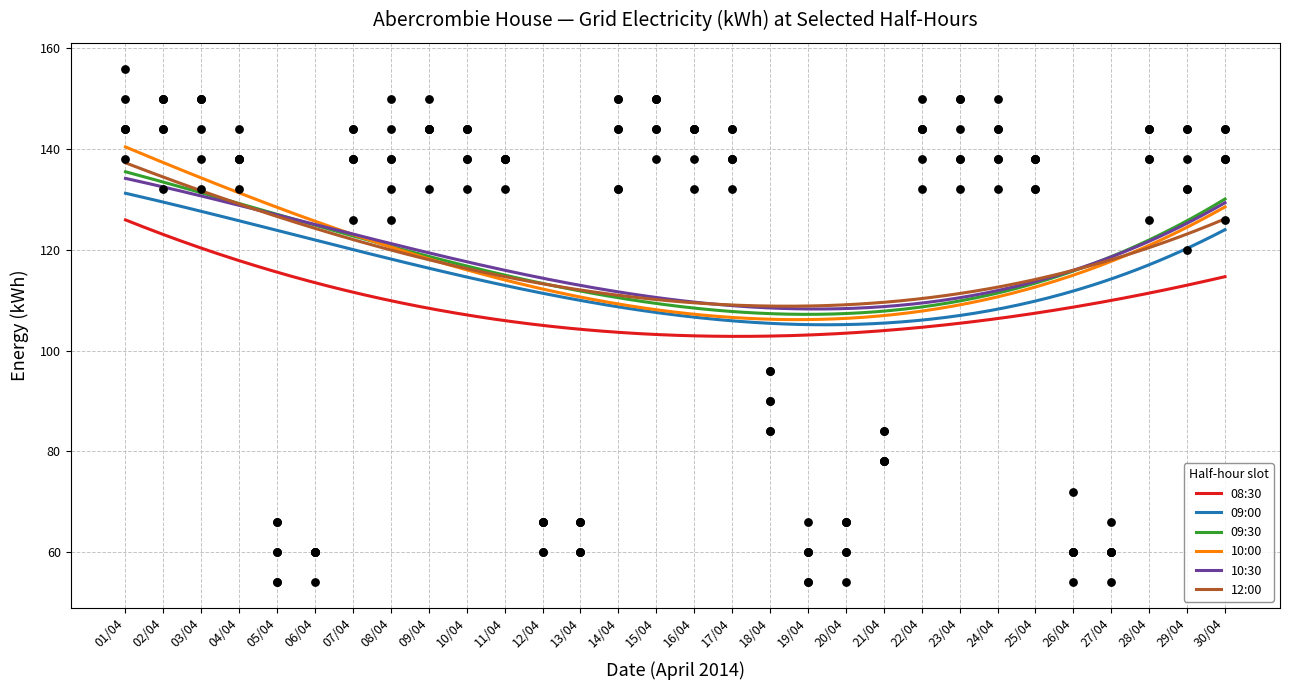

Which series has the largest total across all categories?

10:30